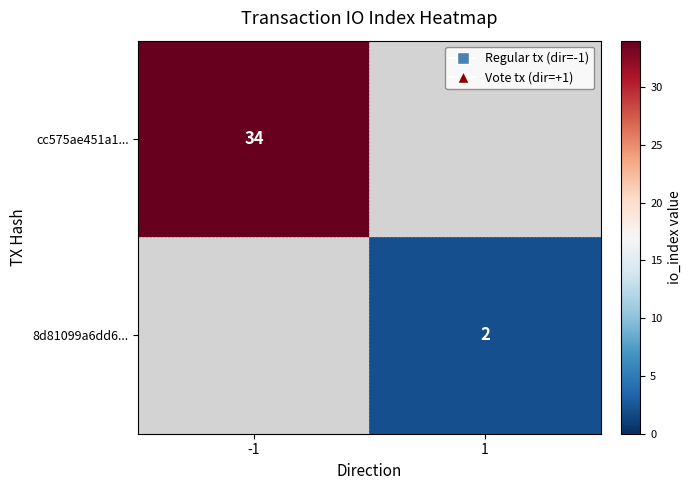

At how many categories does at least one series exceed 21?

1